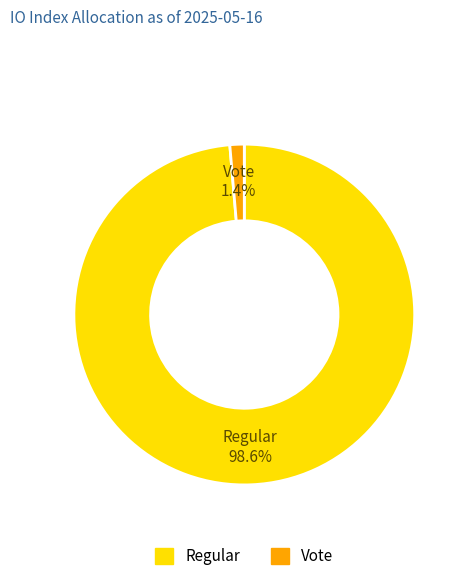

Which has a higher value, Regular or Vote?

Regular